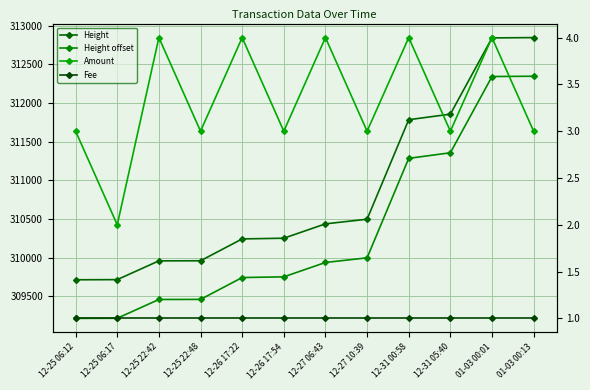

What is the maximum value shown in the chart?

312847